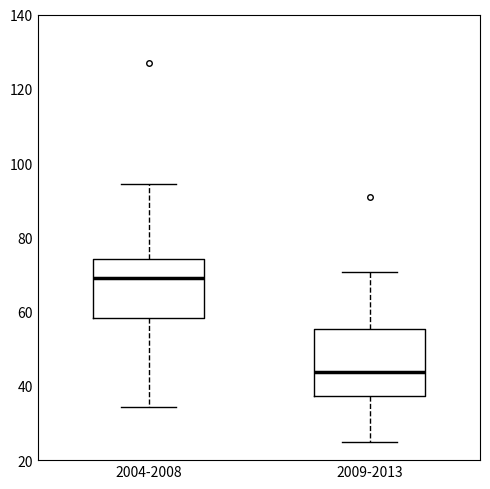

Where does the median line of the box for 2004-2008 sit on the y-axis? The values are not printed on the chart, so give them approximately, as read against the axis.

68